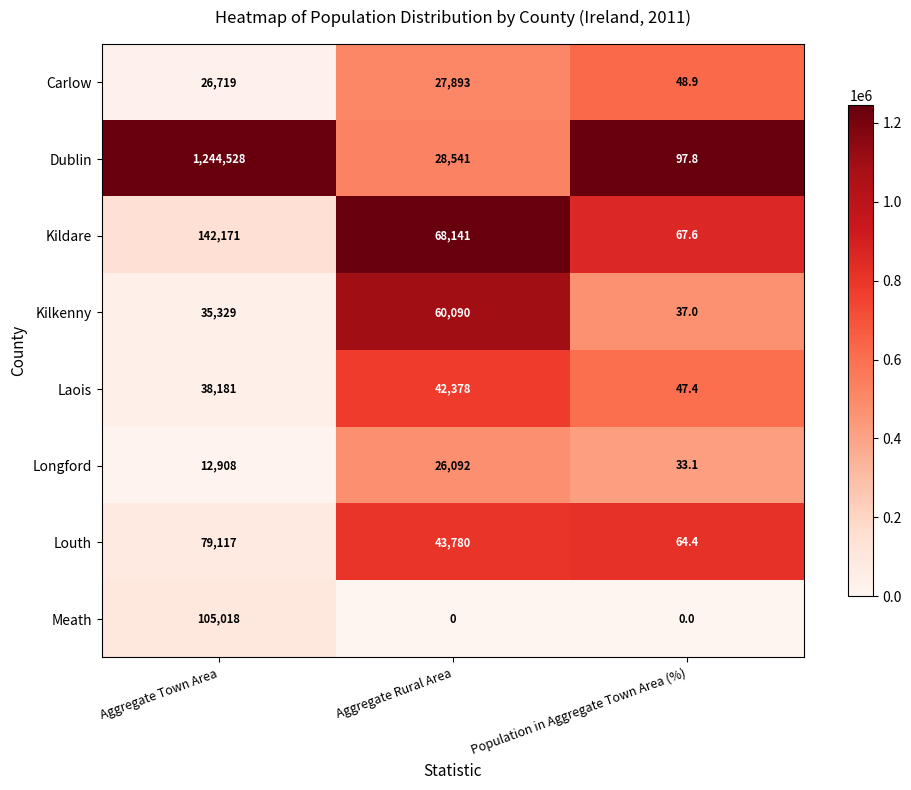

At Aggregate Town Area, list the series in order from smallest to largest.

Longford, Carlow, Kilkenny, Laois, Louth, Meath, Kildare, Dublin